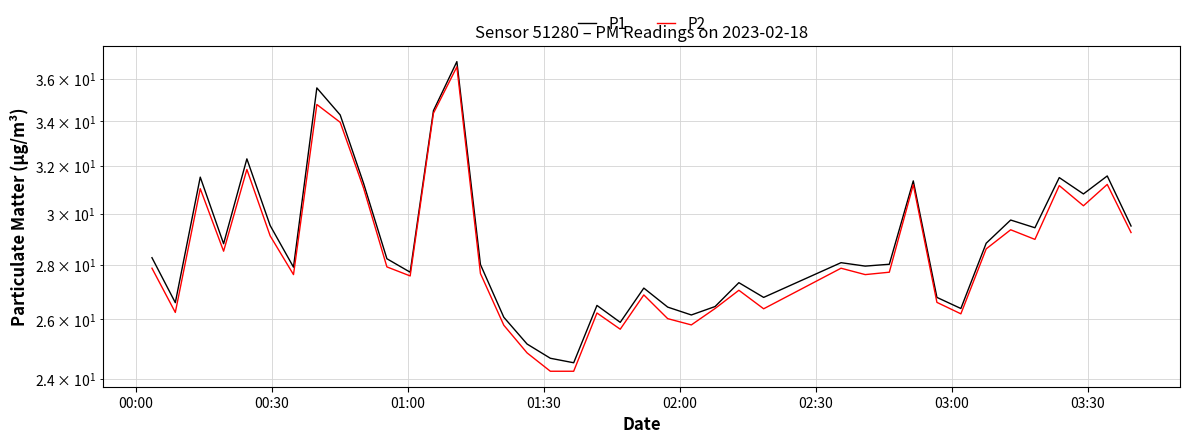

The P2 series shows 12.8 at 31. True or false?

False